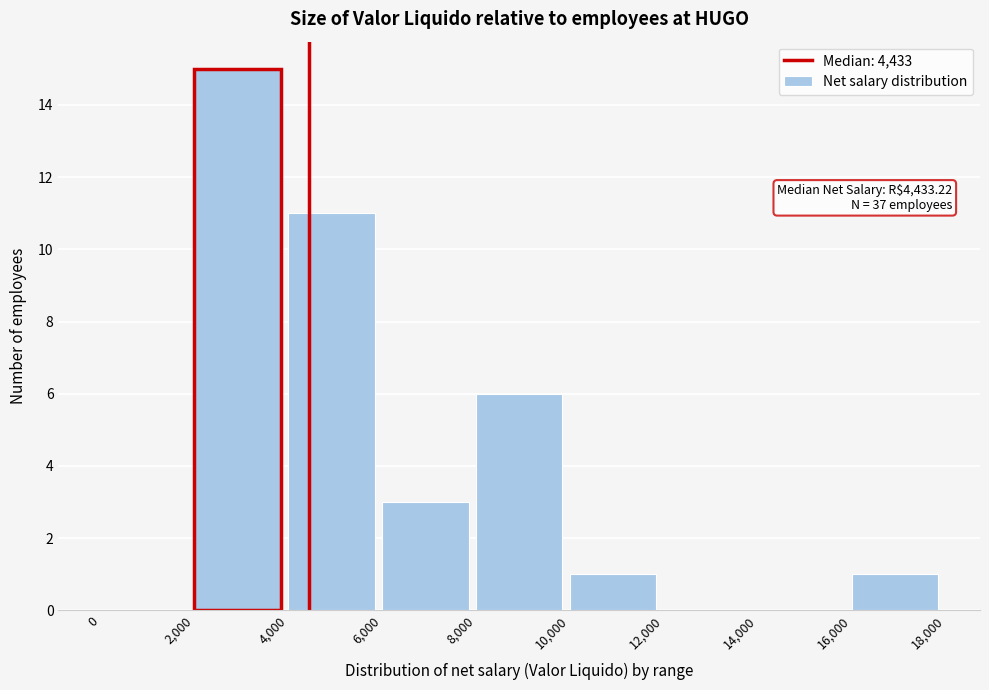

Over which range of the x-axis is the bar tallest?

2,000 to 4,000